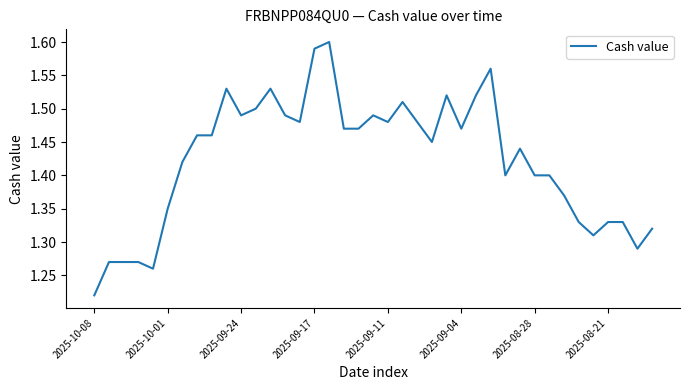

What is the difference between the maximum and minimum values?

0.4